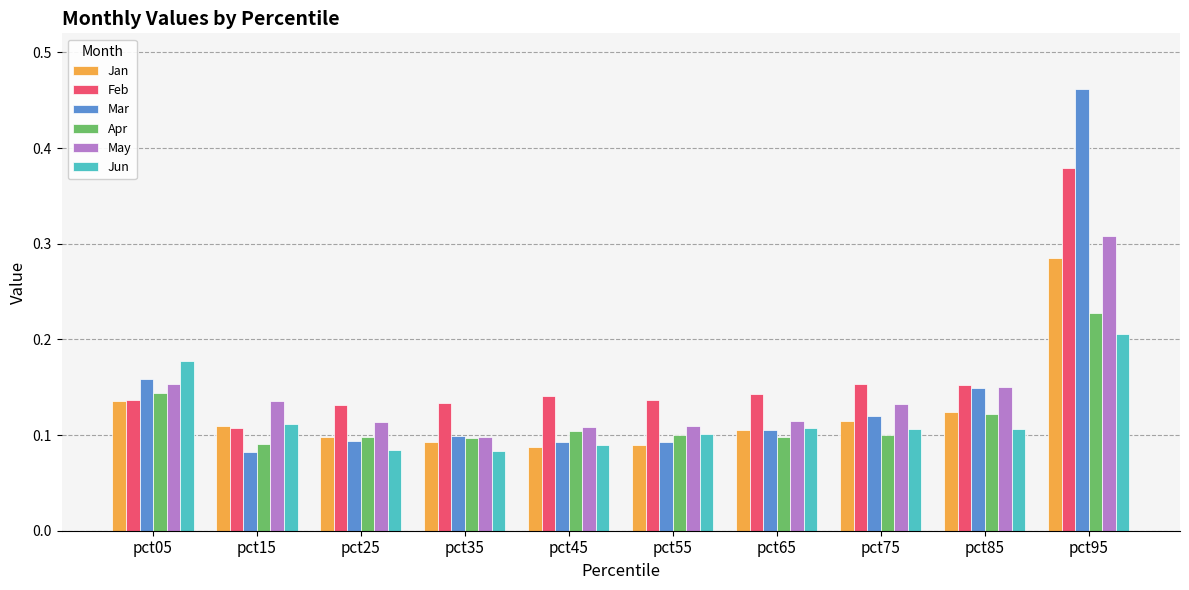

The Feb series shows 0.1 at pct85. True or false?

False